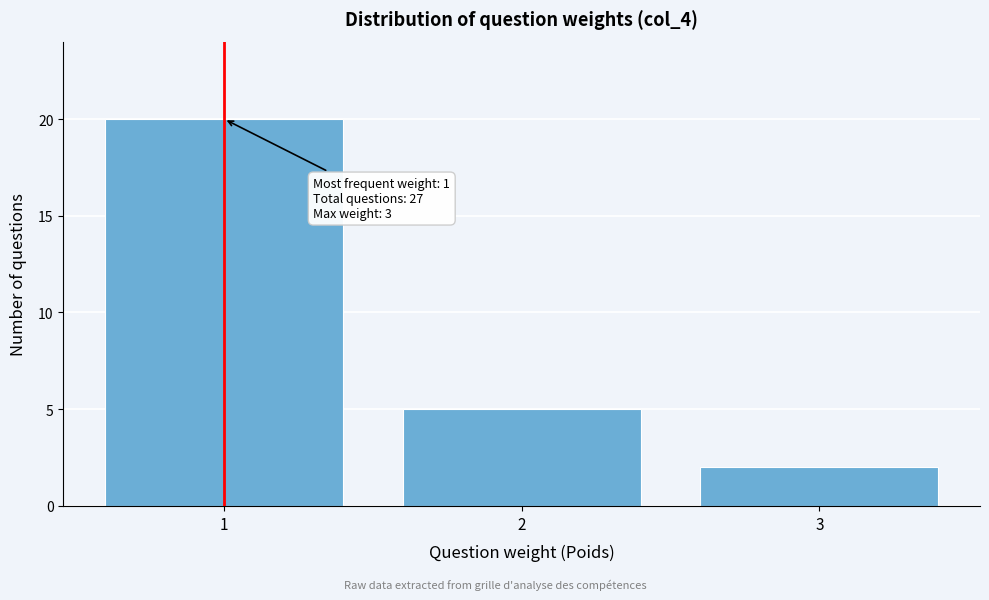

Which range on the x-axis has the tallest bar?

0.5 to 1.5